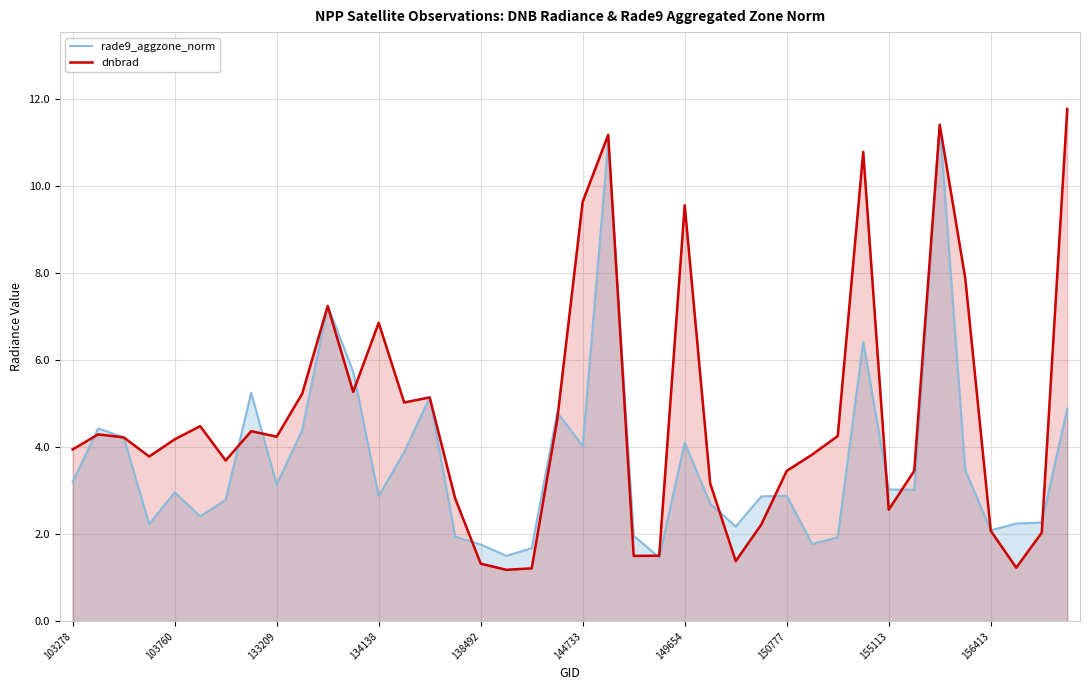

List the series in order of their peak value, lowest first.

rade9_aggzone_norm, dnbrad